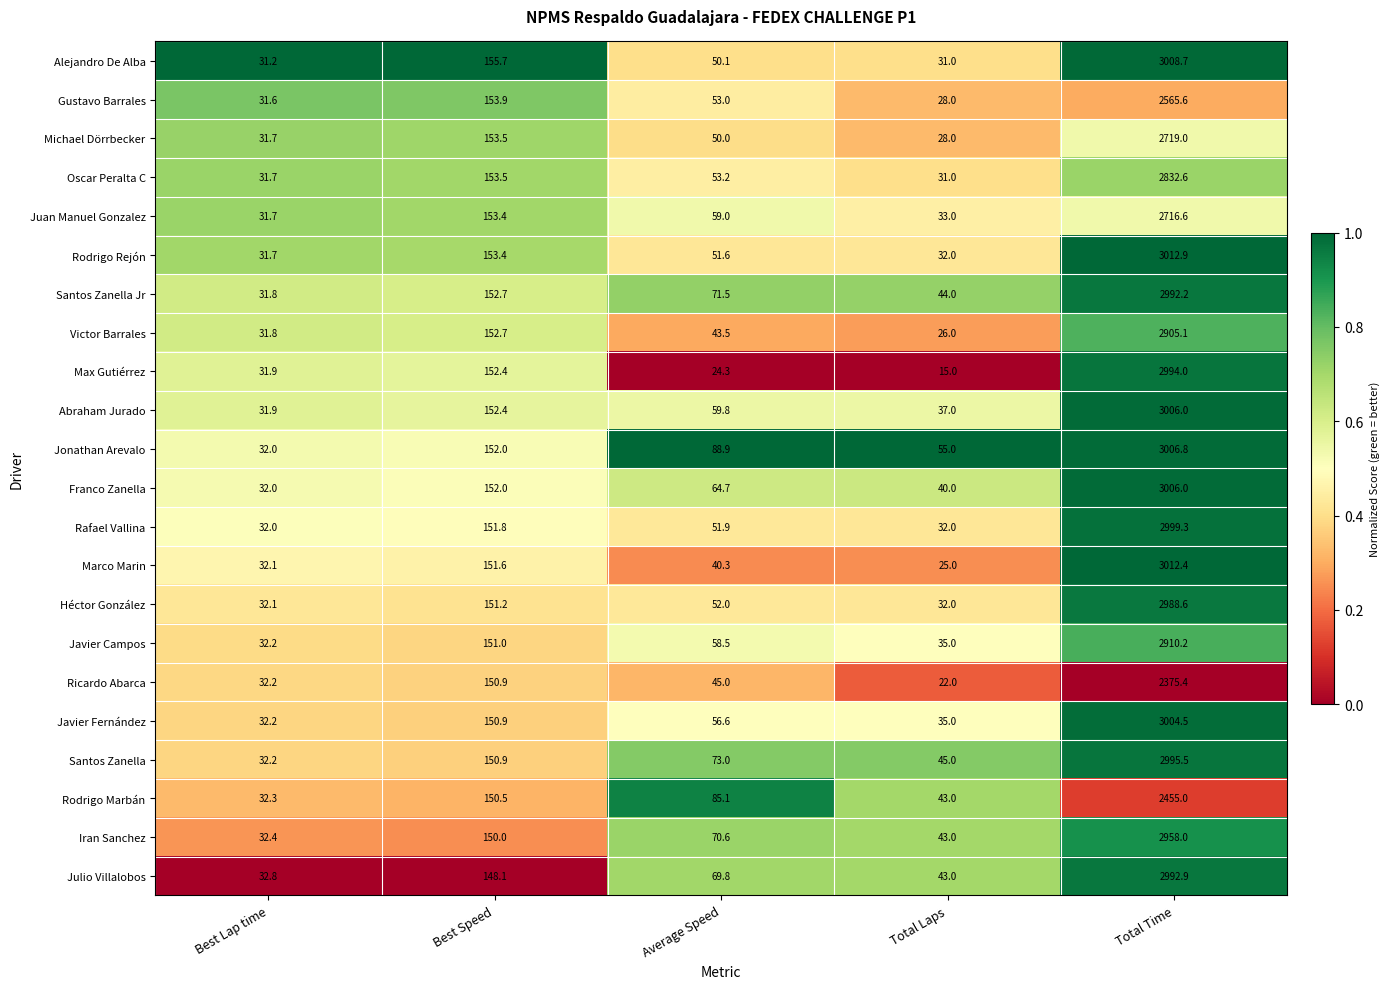

Which series has the largest total across all categories?

Jonathan Arevalo